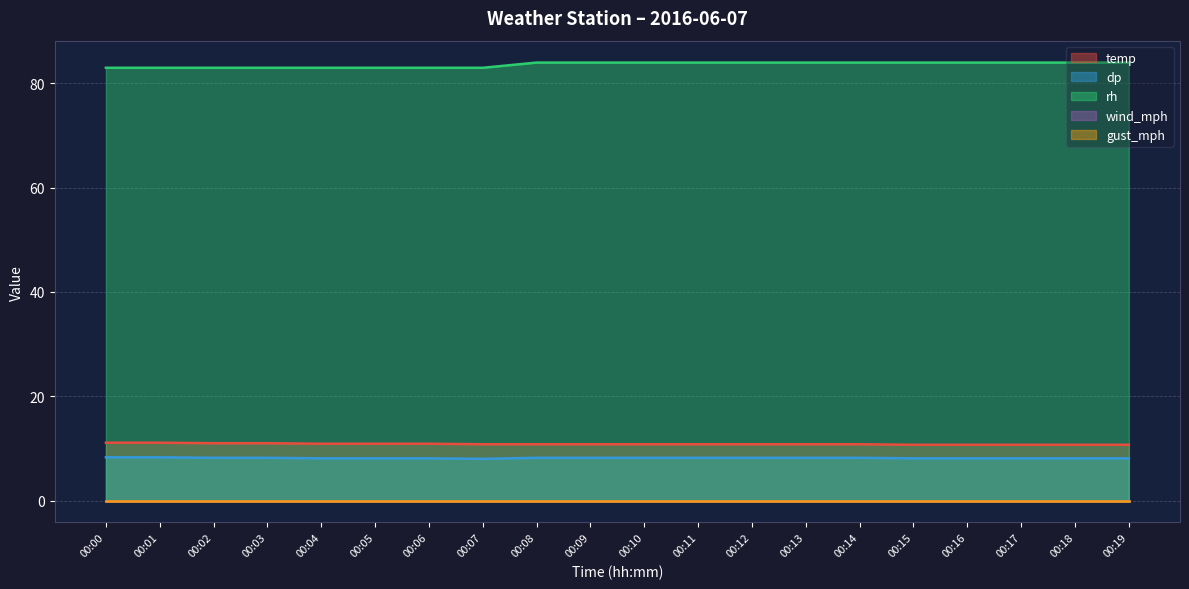

Rank the categories by dp value from highest to lowest.

00:00, 00:01, 00:02, 00:03, 00:08, 00:09, 00:10, 00:11, 00:12, 00:13, 00:14, 00:04, 00:05, 00:06, 00:15, 00:16, 00:17, 00:18, 00:19, 00:07